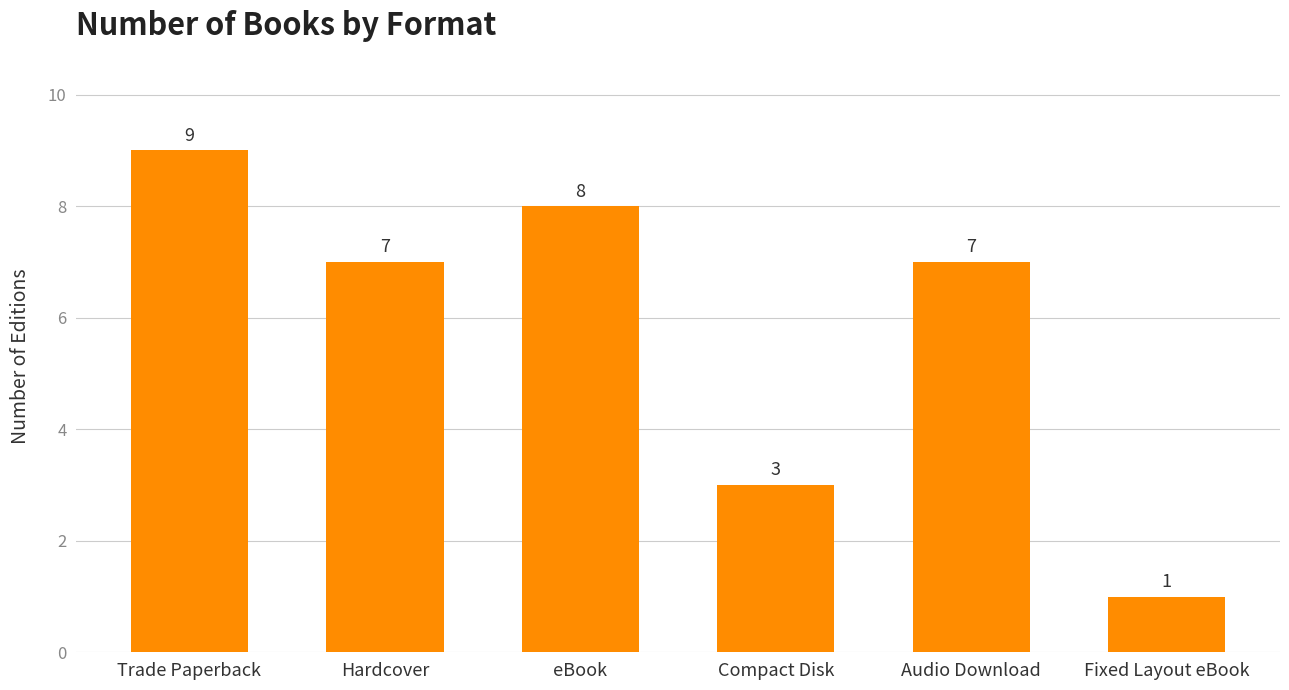

Which has a higher value, Compact Disk or Hardcover?

Hardcover